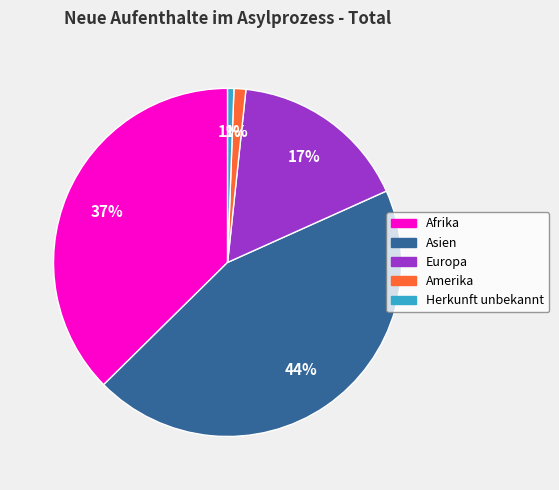

To the nearest percent, what is the average slice percentage?

20%